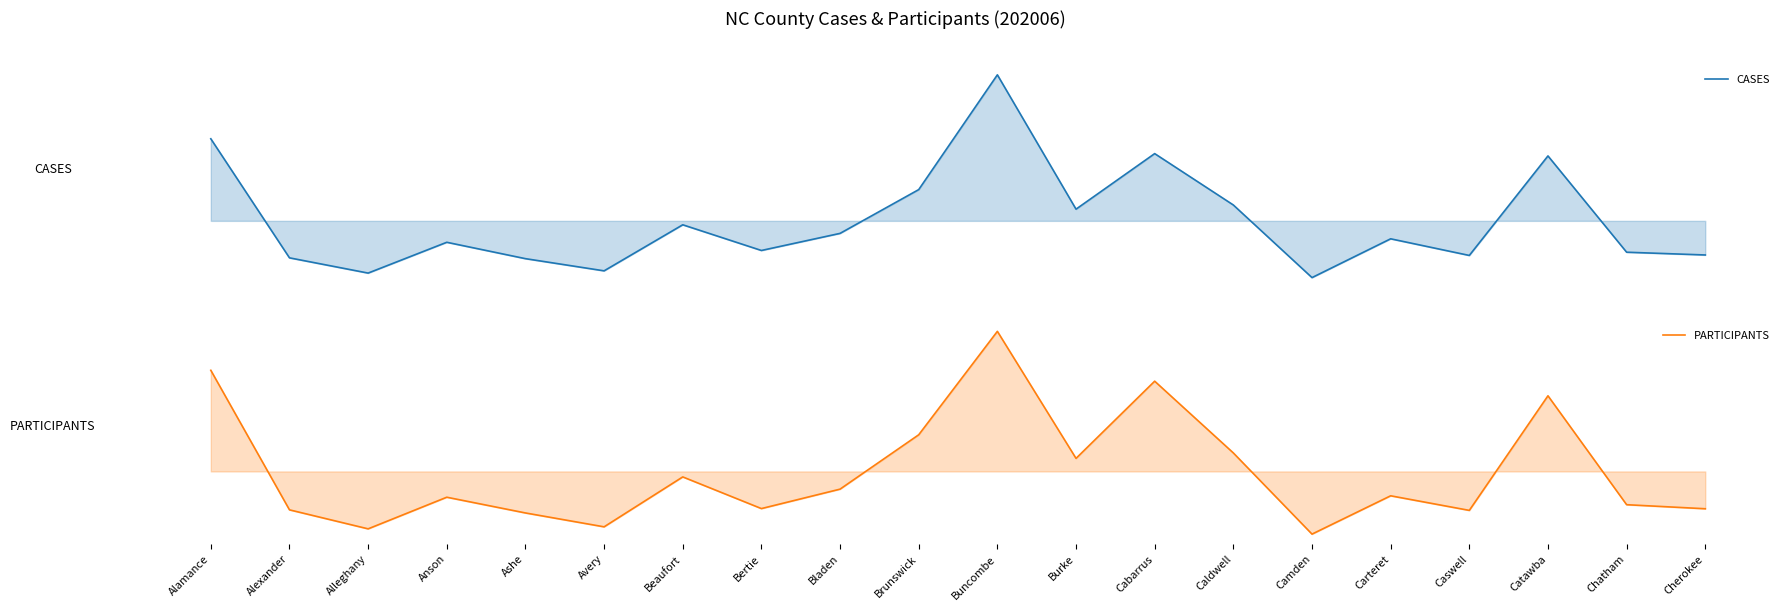

Which series ends up on top after the final intersection of CASES and PARTICIPANTS?

PARTICIPANTS